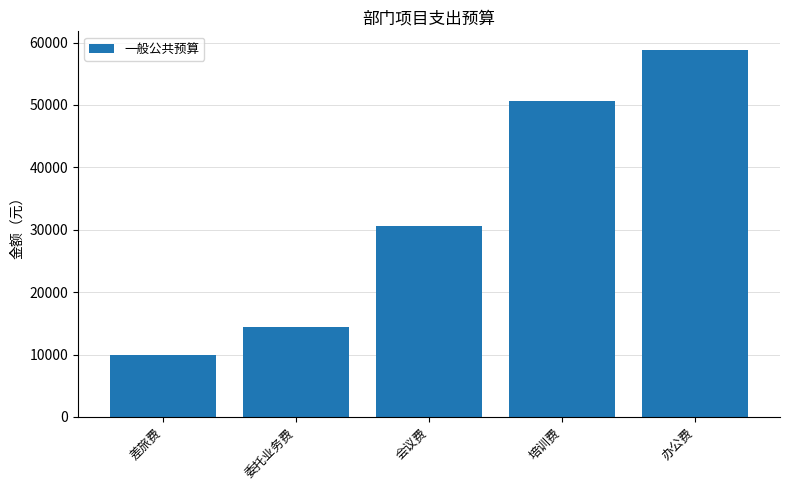

What is the average value?

32880